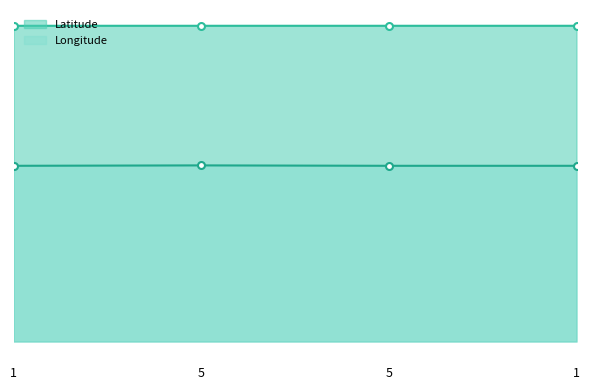

What is the label of the 2nd point from the left?

5